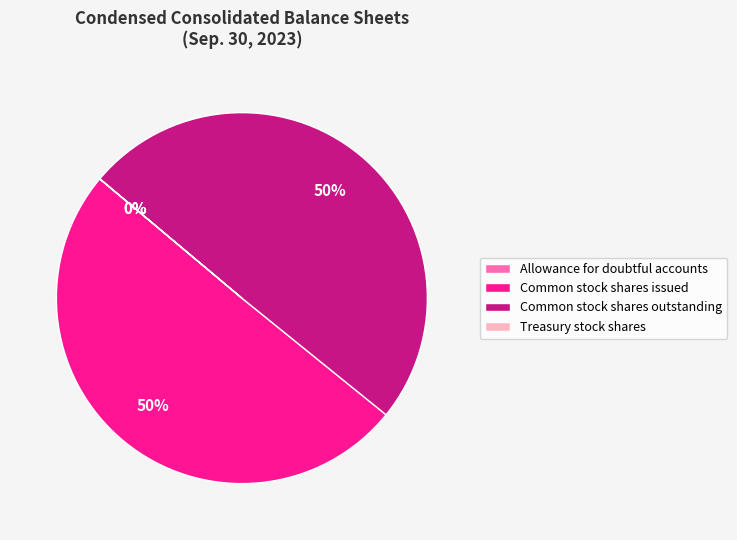

What is the majority slice?

Common stock shares issued